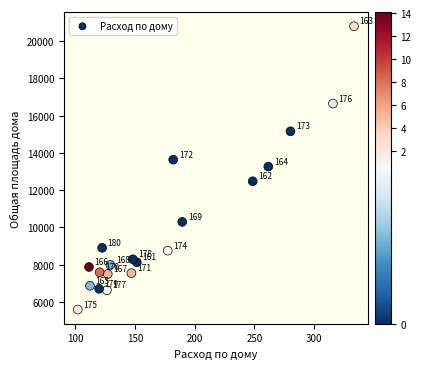

What Y value in the scatter plot is closest to 13195?

13264.1